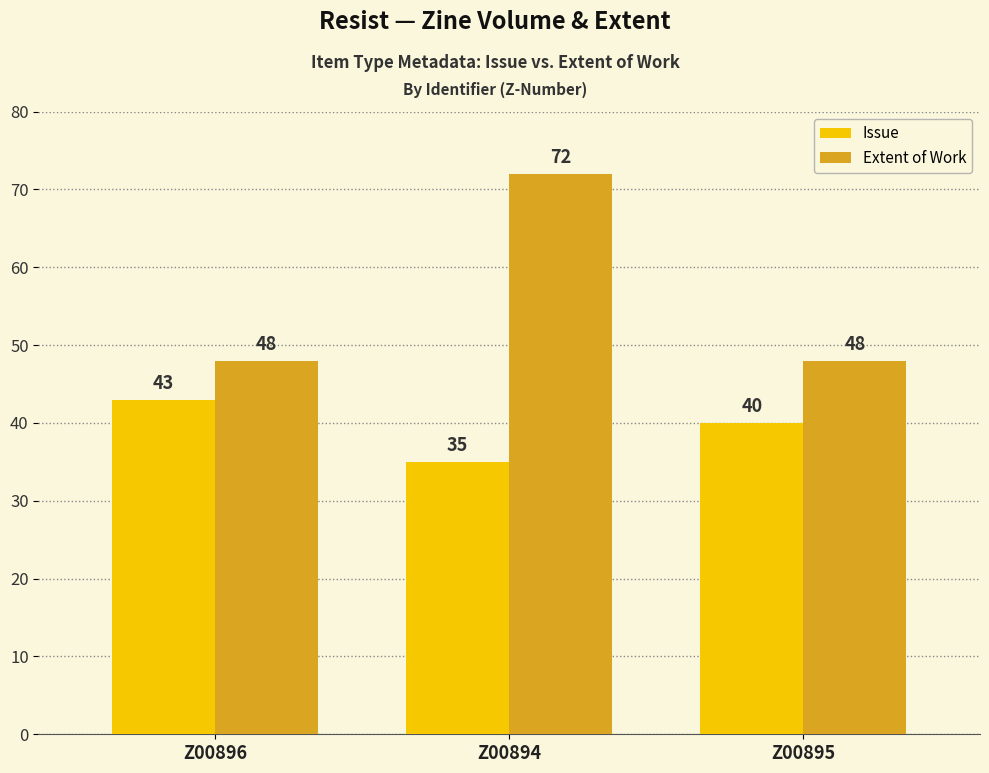

How many groups of bars are there?

3